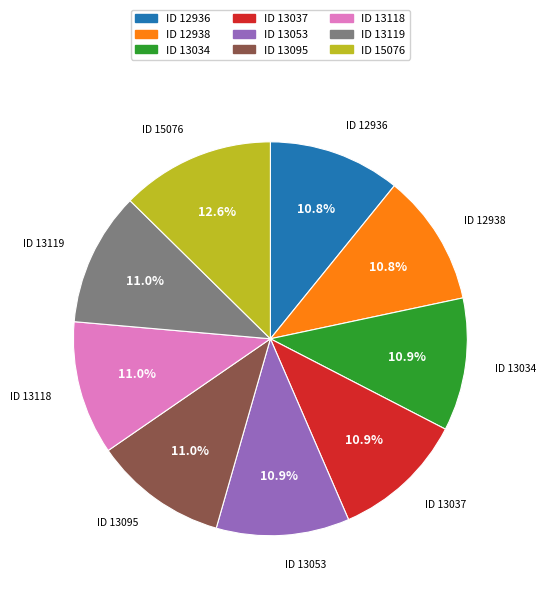

Combined, do ID 13118 and ID 13119 account for over 50%?

No